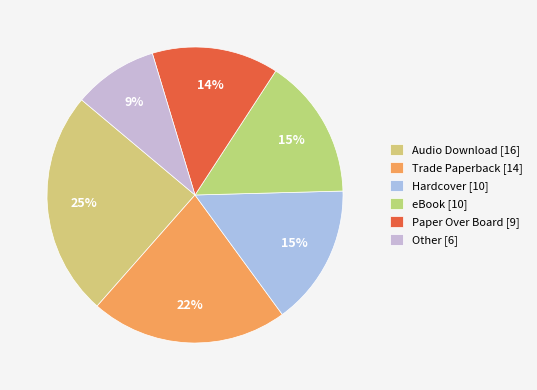

How many segments does this pie chart have?

6